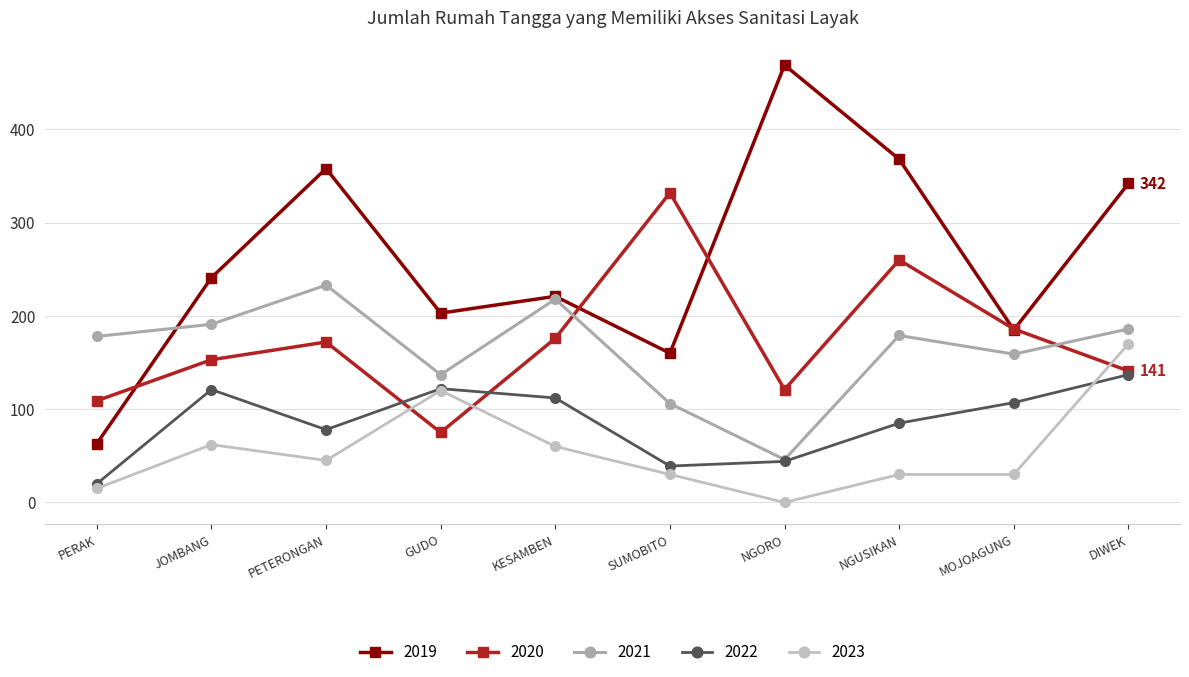

How many series are shown in this chart?

5